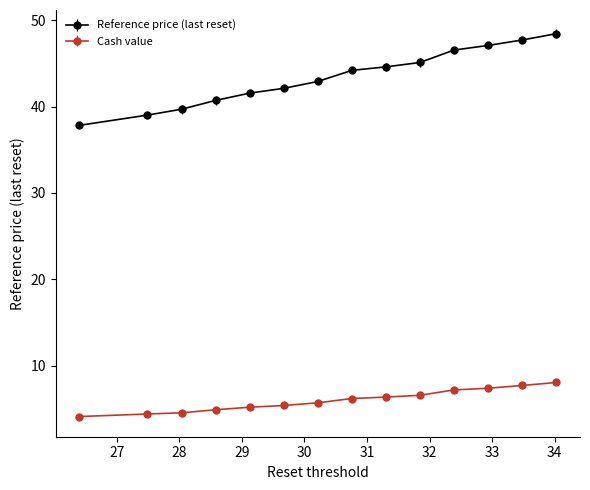

True or false: Reference price (last reset) and Cash value intersect in this chart.

False